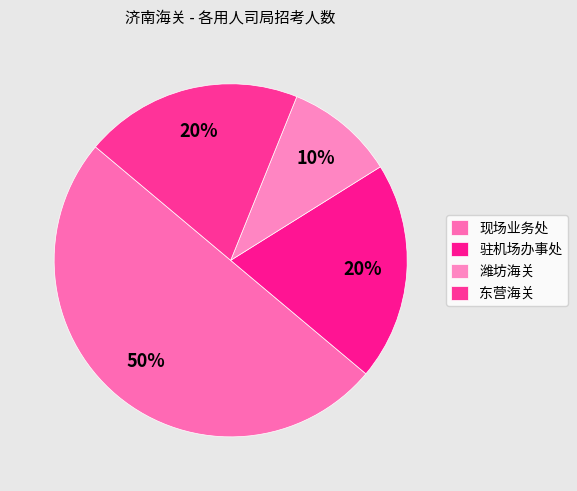

To the nearest percent, what is the difference between the largest and smallest slice percentages?

40%